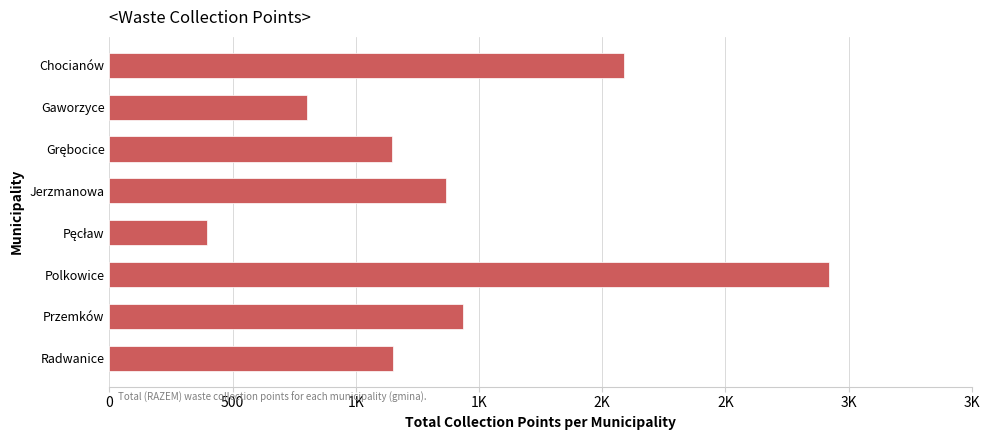

Are the bars horizontal?

Yes